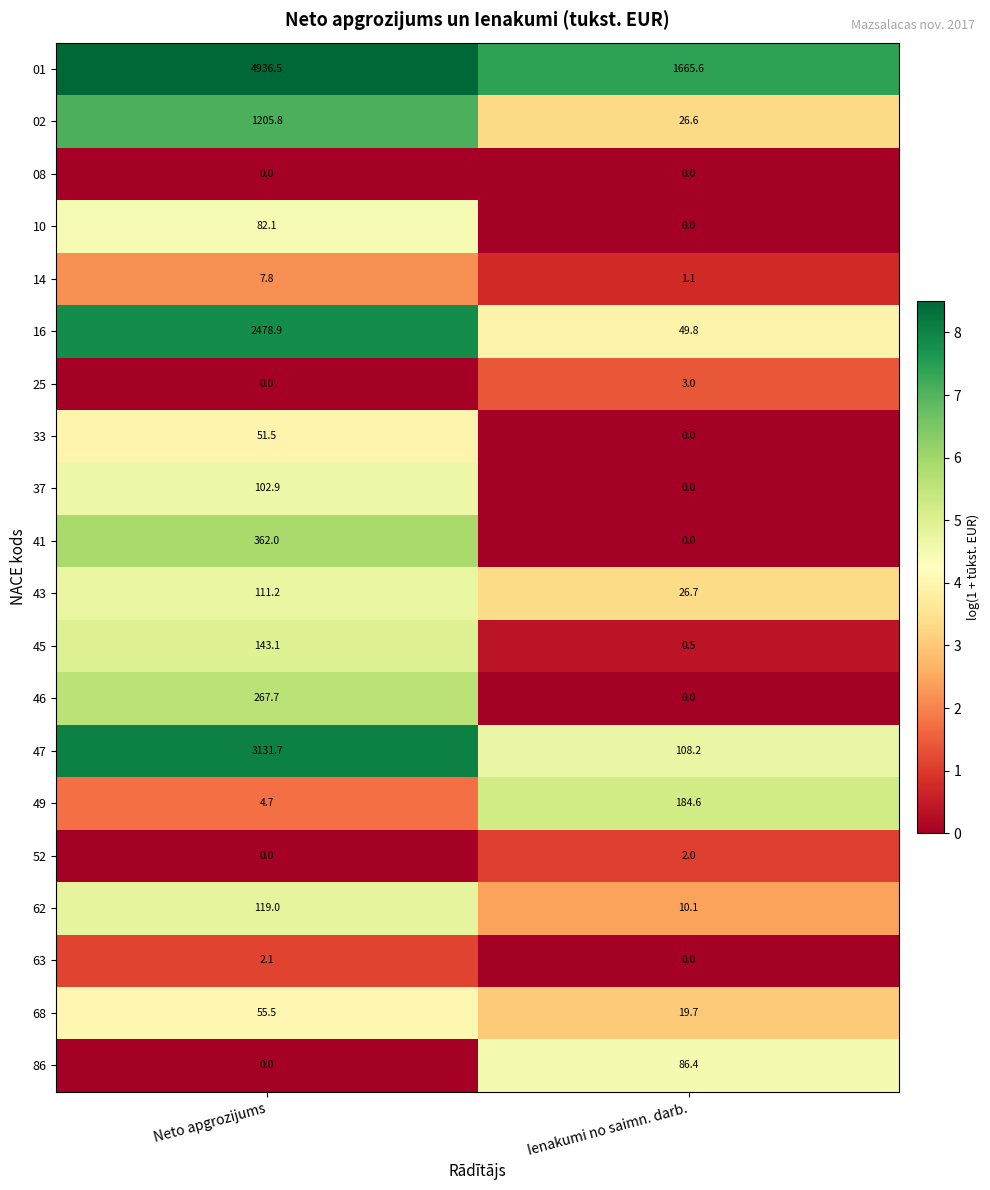

Which category has the lowest value in the 68 series?

Ienakumi no saimn. darb.